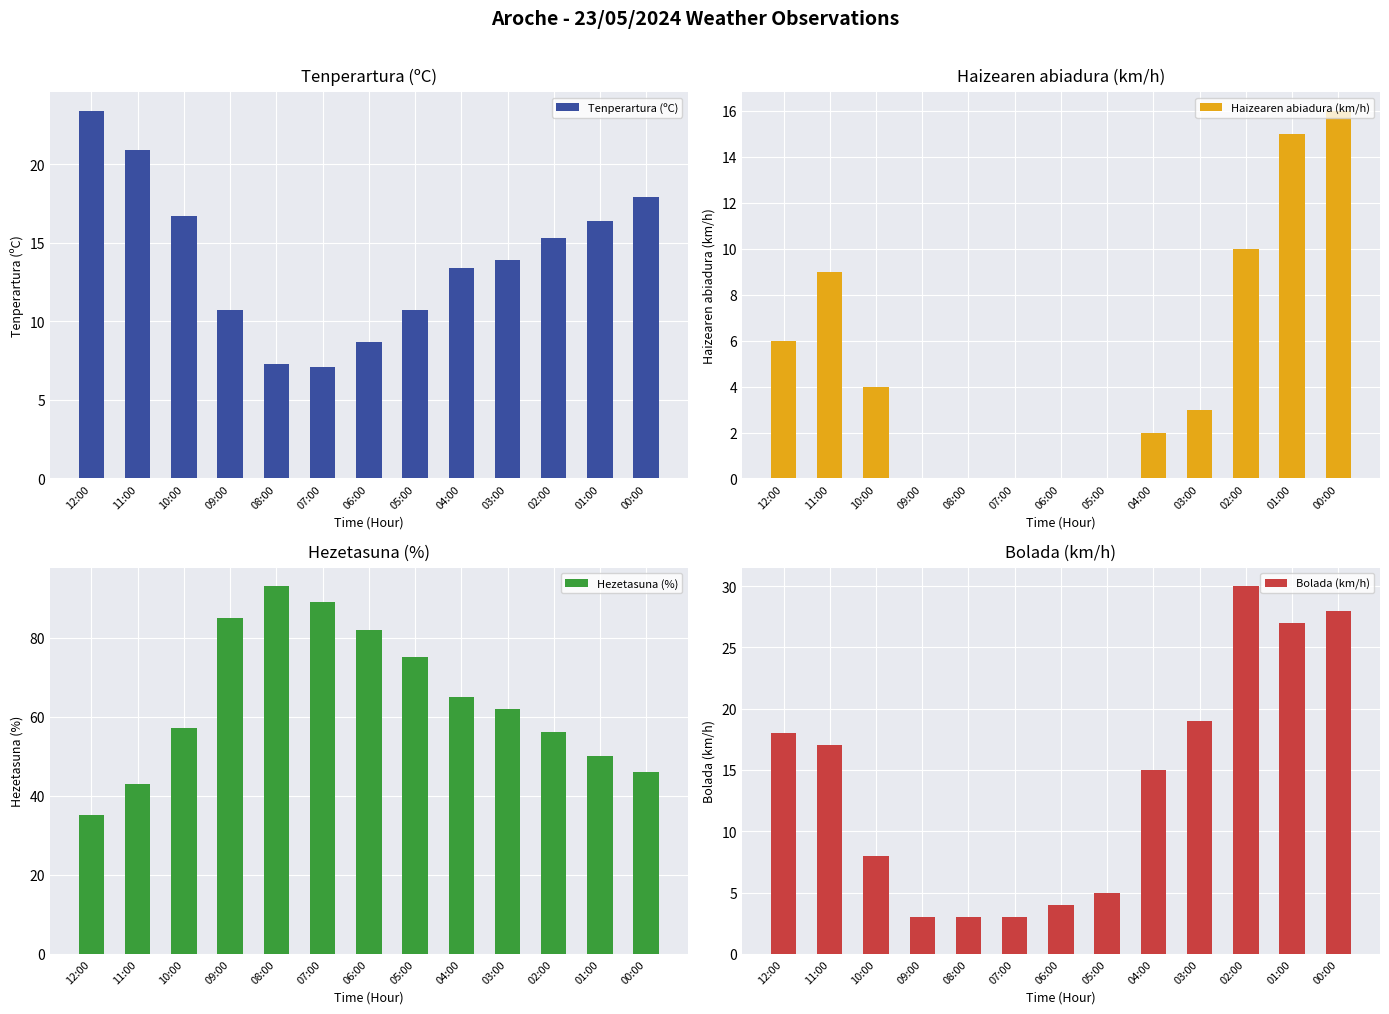

Reading left to right, list all the values displayed in this chart.

Tenperartura (ºC): 12:00=23.4	11:00=20.9	10:00=16.7	09:00=10.7	08:00=7.3	07:00=7.1	06:00=8.7	05:00=10.7	04:00=13.4	03:00=13.9	02:00=15.3	01:00=16.4	00:00=17.9
Haizearen abiadura (km/h): 12:00=6.0	11:00=9.0	10:00=4.0	09:00=0.0	08:00=0.0	07:00=0.0	06:00=0.0	05:00=0.0	04:00=2.0	03:00=3.0	02:00=10.0	01:00=15.0	00:00=16.0
Hezetasuna (%): 12:00=35.0	11:00=43.0	10:00=57.0	09:00=85.0	08:00=93.0	07:00=89.0	06:00=82.0	05:00=75.0	04:00=65.0	03:00=62.0	02:00=56.0	01:00=50.0	00:00=46.0
Bolada (km/h): 12:00=18.0	11:00=17.0	10:00=8.0	09:00=3.0	08:00=3.0	07:00=3.0	06:00=4.0	05:00=5.0	04:00=15.0	03:00=19.0	02:00=30.0	01:00=27.0	00:00=28.0